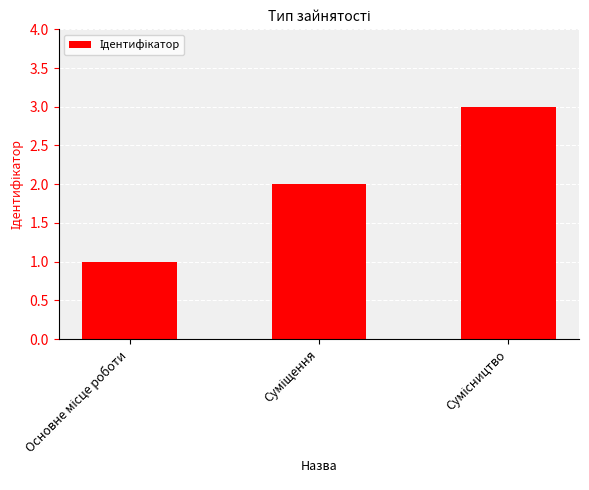

What is the greatest value displayed?

3